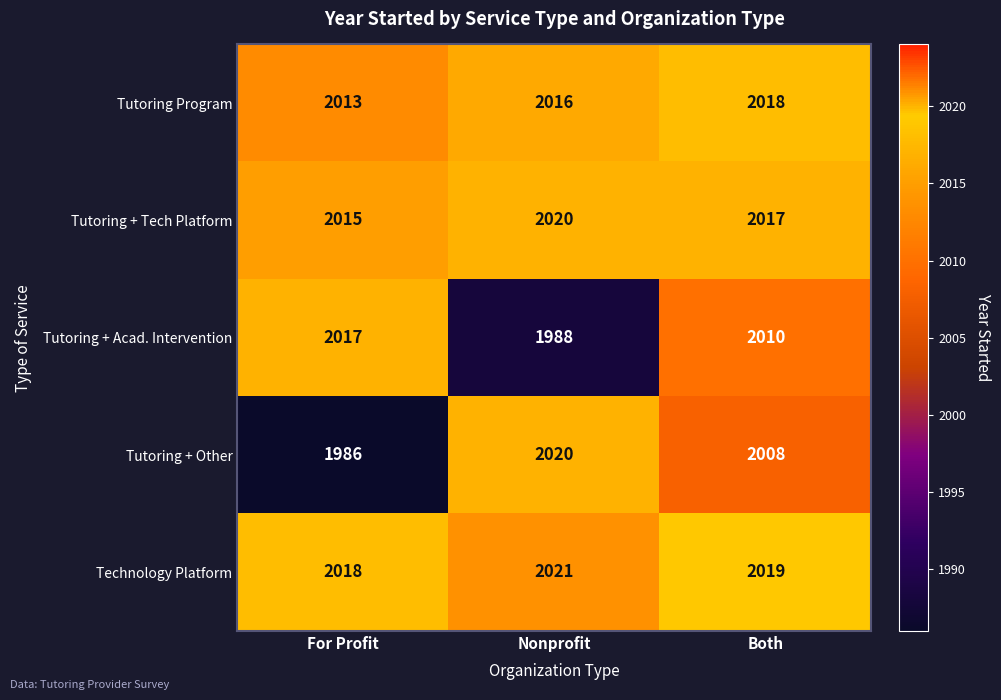

Reading left to right, extract all data points from this chart.

Tutoring Program: For Profit=2013	Nonprofit=2016	Both=2018
Tutoring + Tech Platform: For Profit=2015	Nonprofit=2020	Both=2017
Tutoring + Acad. Intervention: For Profit=2017	Nonprofit=1988	Both=2010
Tutoring + Other: For Profit=1986	Nonprofit=2020	Both=2008
Technology Platform: For Profit=2018	Nonprofit=2021	Both=2019